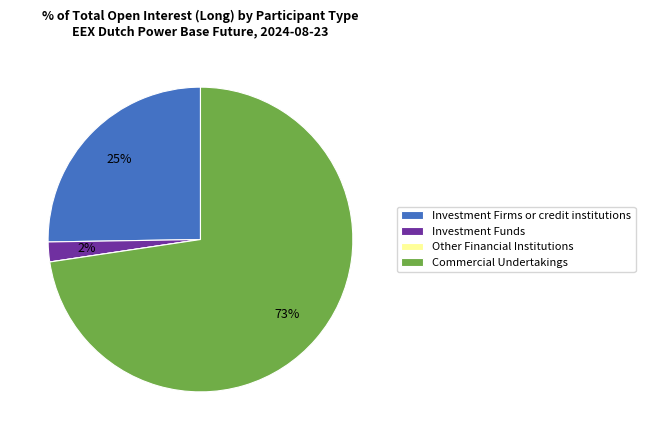

To the nearest percent, what is the average slice percentage?

25%